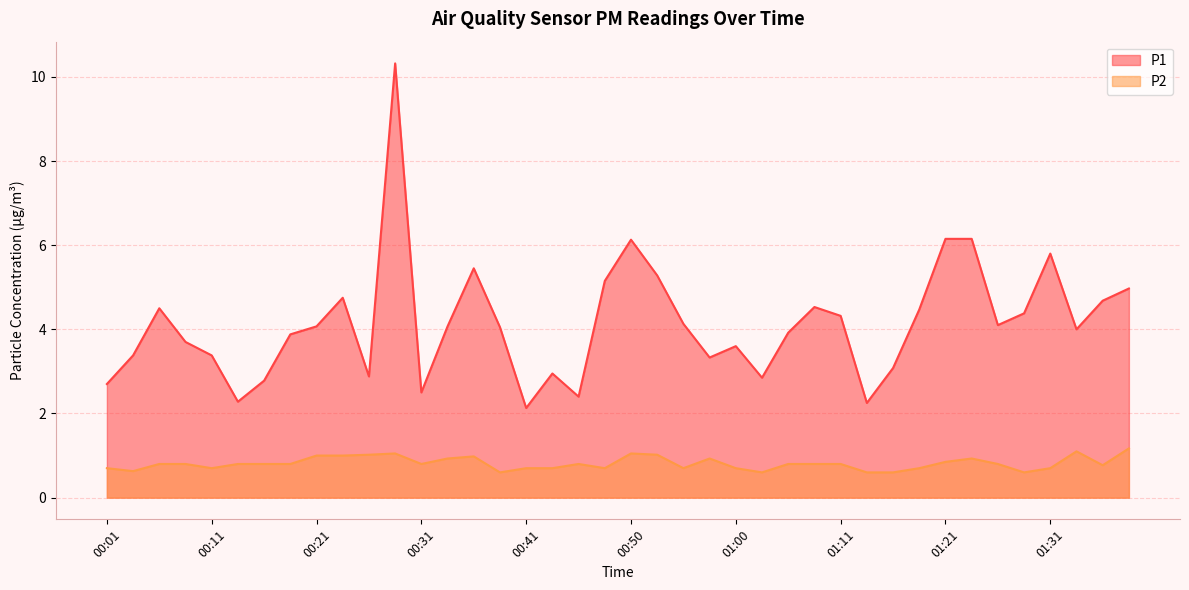

What is the value of the P1 point at the 16th from the left?

4.0